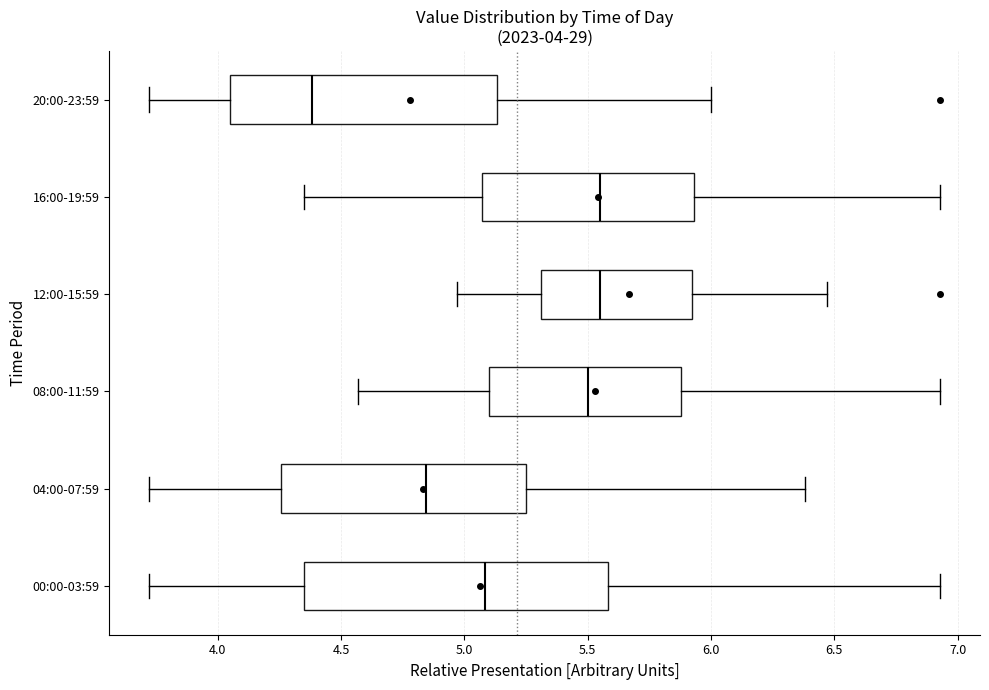

Which box has the furthest to the left median line?

20:00-23:59